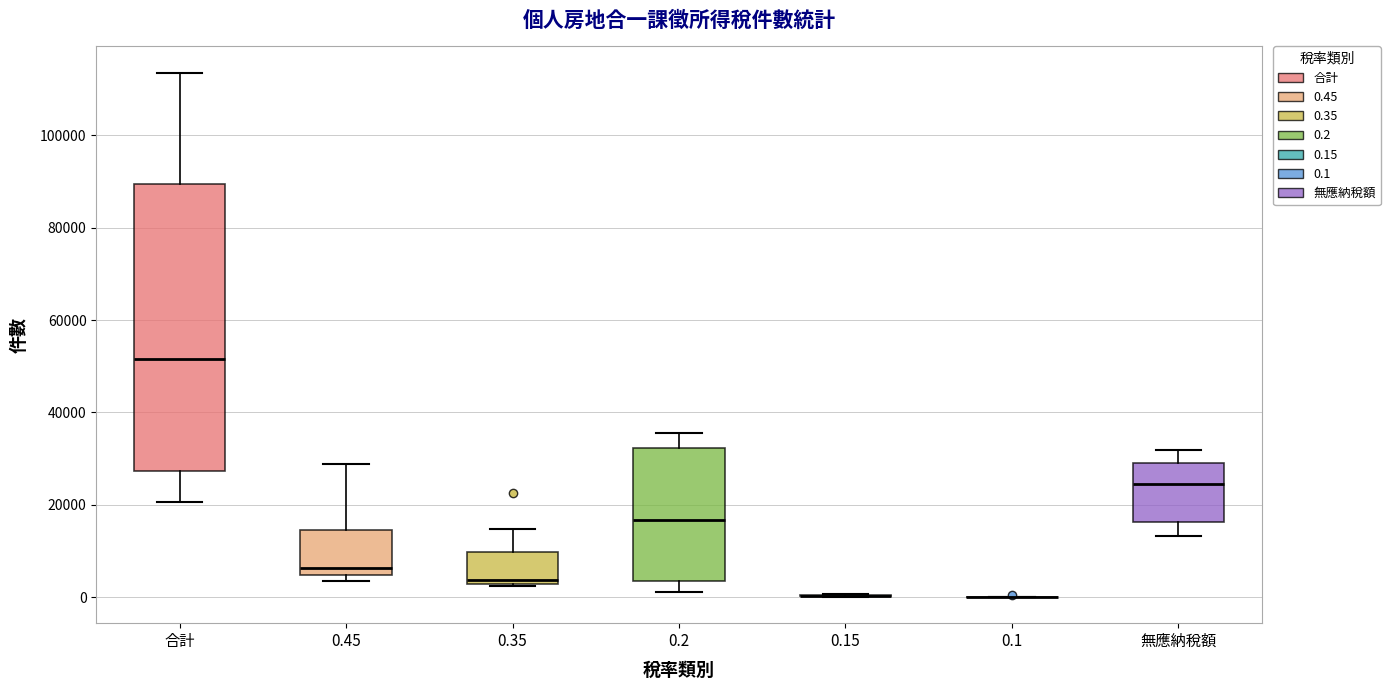

Reading left to right, transcribe this box plot: for each box, give where its median line is, the range the box spans, and where its two whiskers end, as read against the y-axis. The values are not printed on the chart, so give them approximately, as read against the axis.

合計: median 52000, box 28000 to 90000, whiskers 20000 to 114000
0.45: median 6000, box 4000 to 14000, whiskers 4000 (just below the box's lower edge) to 28000
0.35: median 4000, box 2000 to 10000, whiskers 2000 to 14000
0.2: median 16000, box 4000 to 32000, whiskers 2000 to 36000
0.15: box collapsed to a line at 0, whiskers 0 to 0
0.1: box collapsed to a line at 0, whiskers 0 to 0
無應納稅額: median 24000, box 16000 to 30000, whiskers 14000 to 32000